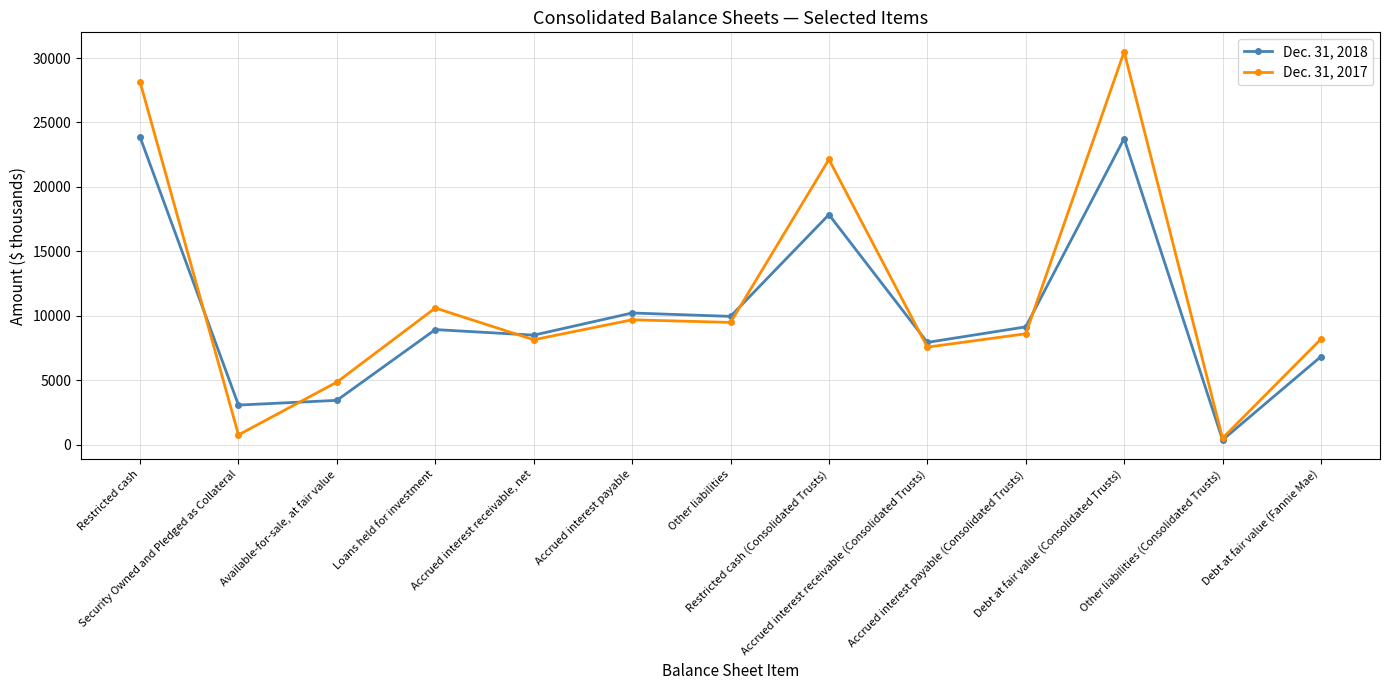

True or false: Dec. 31, 2017 and Dec. 31, 2018 cross at least once.

True